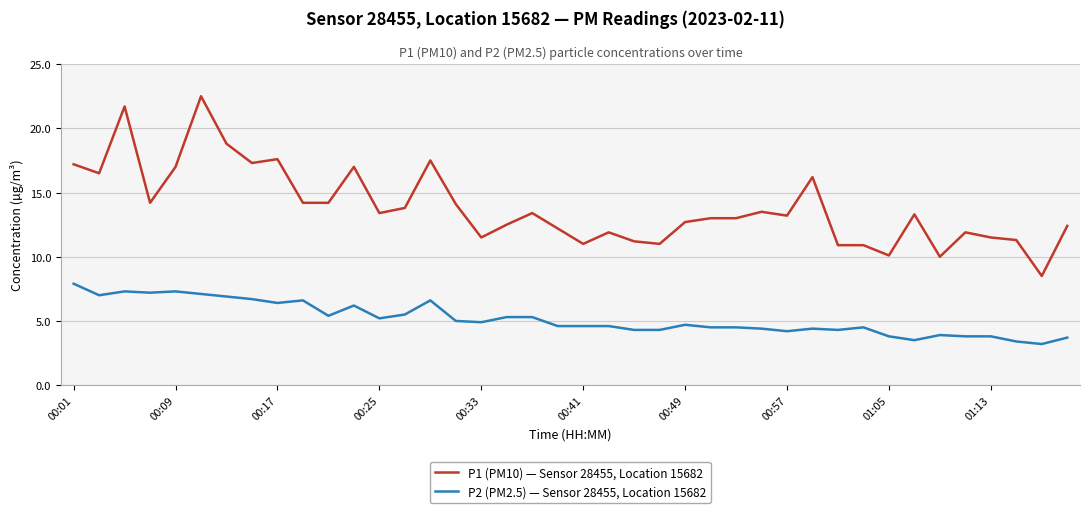

How many categories are shown in the chart?

40